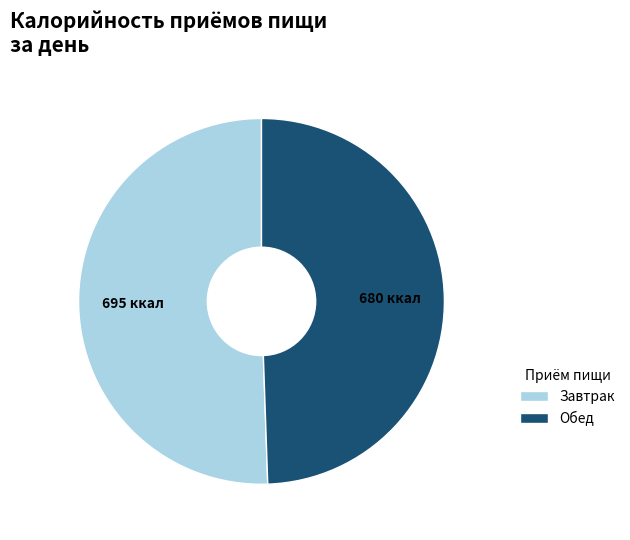

Do Завтрак and Обед together represent more than half of the pie?

Yes